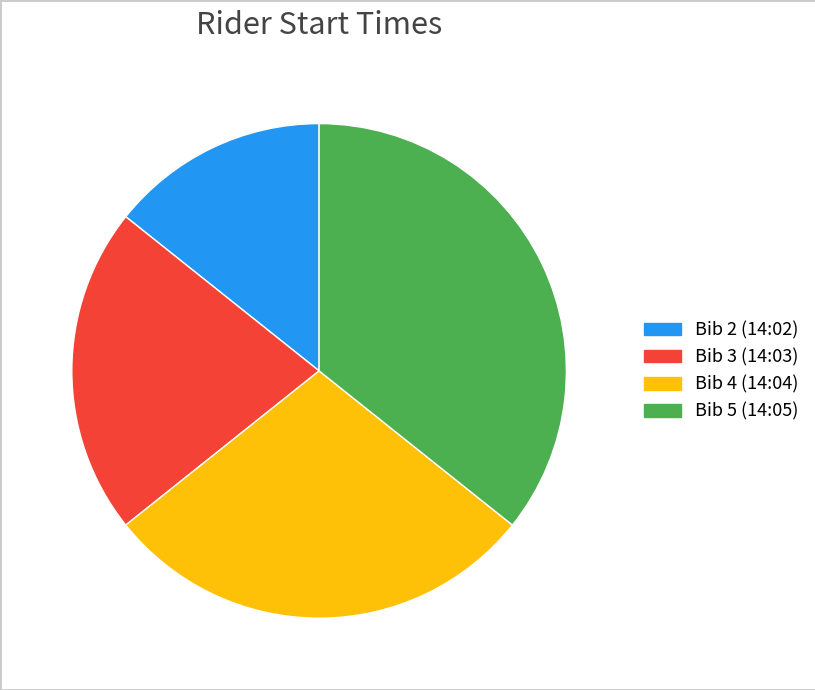

Is Bib 5 (14:05) the majority of the pie?

No